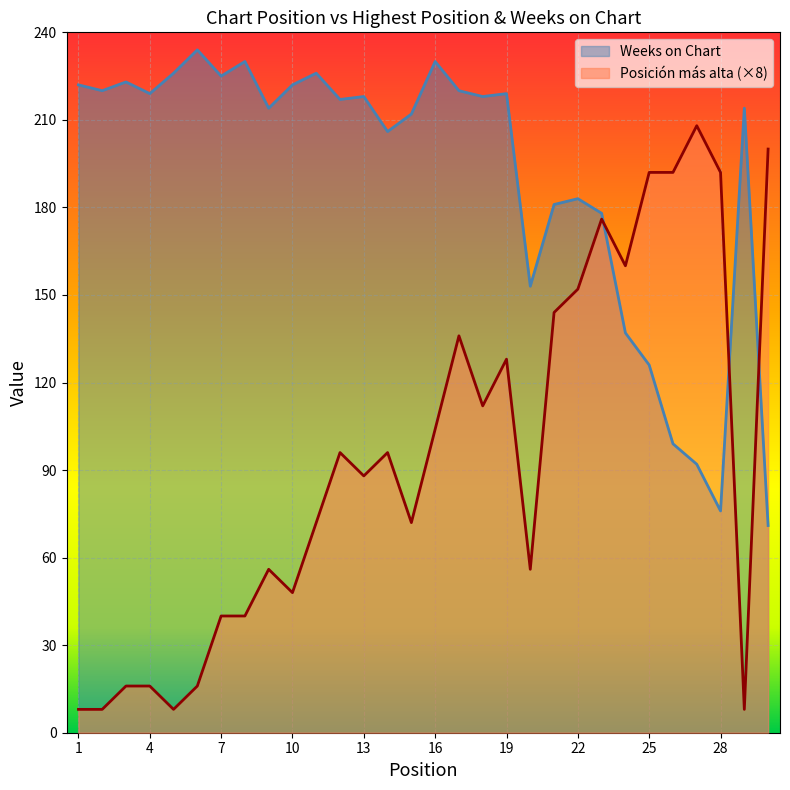

What are all the series names shown in the legend?

Weeks on Chart, Posición más alta (×8)